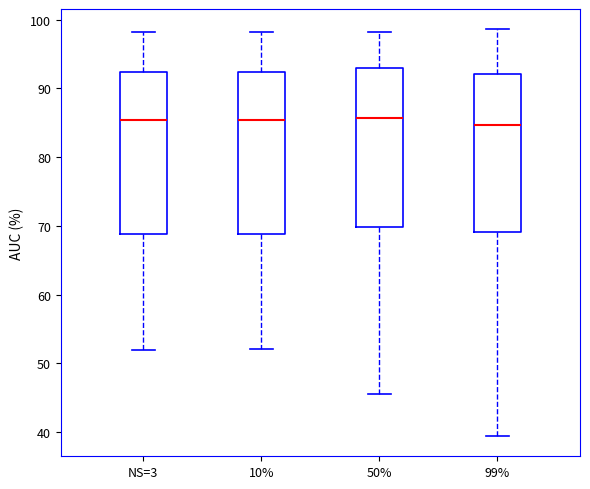

Where does the median line of the box for NS=3 sit on the y-axis? The values are not printed on the chart, so give them approximately, as read against the axis.

85